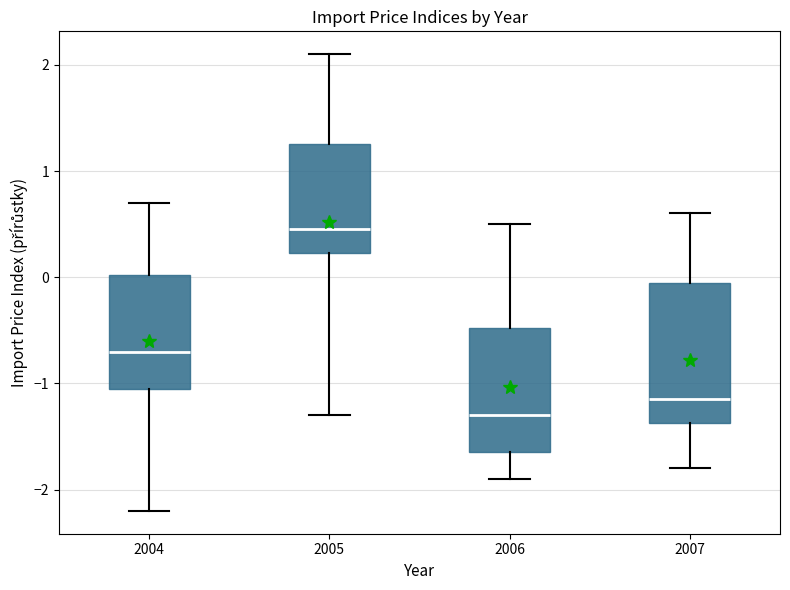

Where does the lower whisker of the box at x = 2007 end on the y-axis? The values are not printed on the chart, so give them approximately, as read against the axis.

-1.8